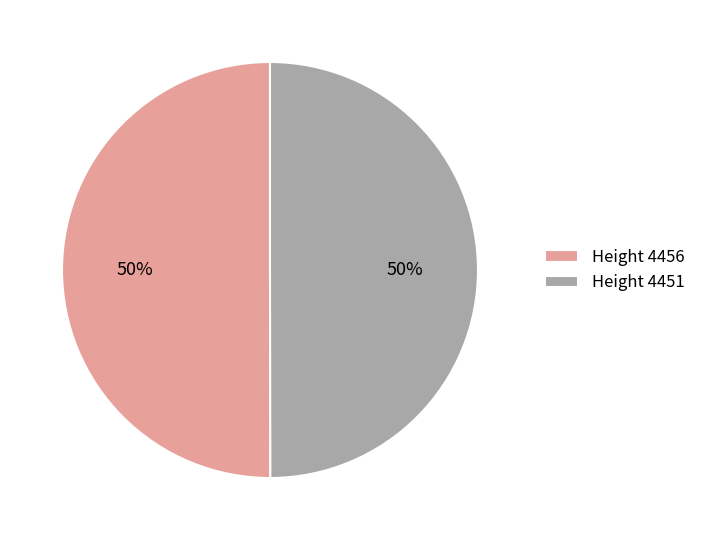

The Height 4451 slice represents 42% of the pie. True or false?

False